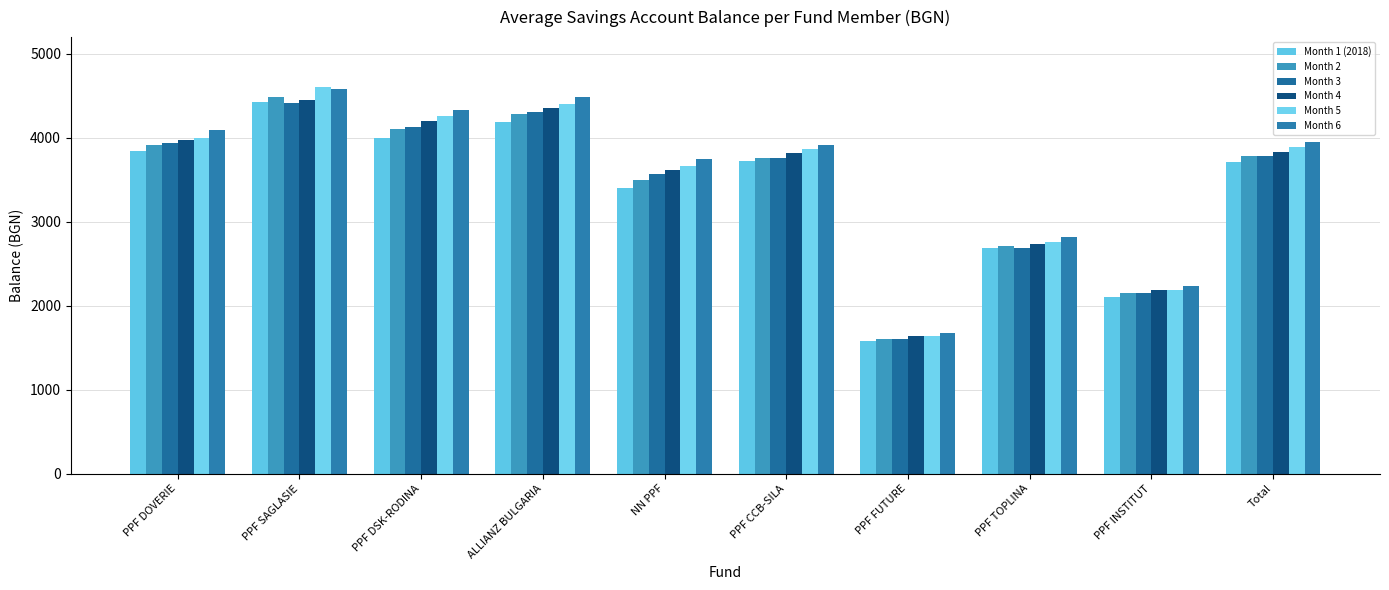

What is the spread (max minus min) of values at PPF DSK-RODINA?

343.7